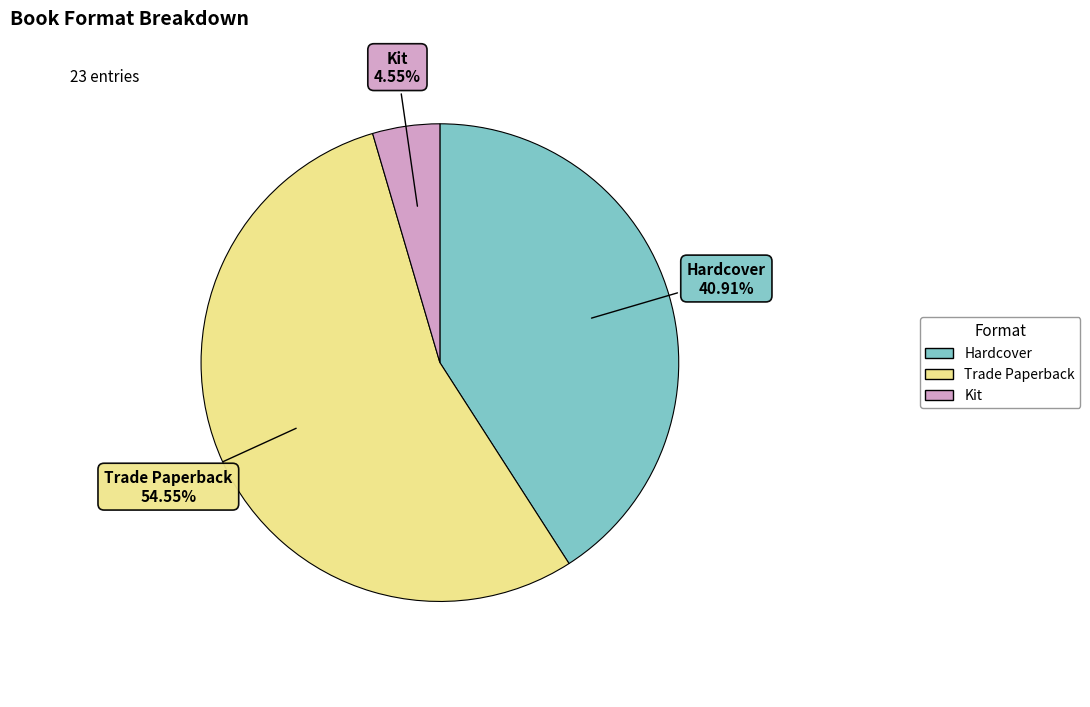

Which category has the biggest portion of the pie?

Trade Paperback